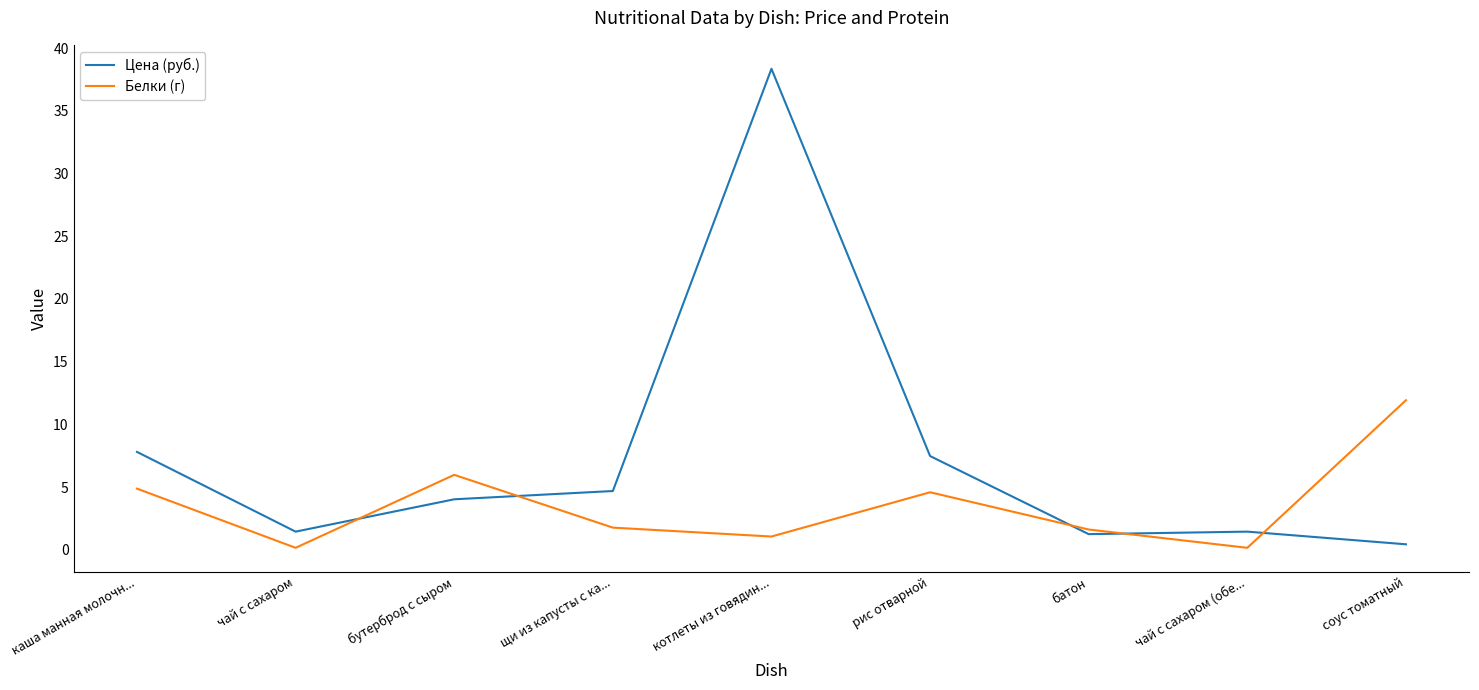

What position from the right is бутерброд с сыром?

7